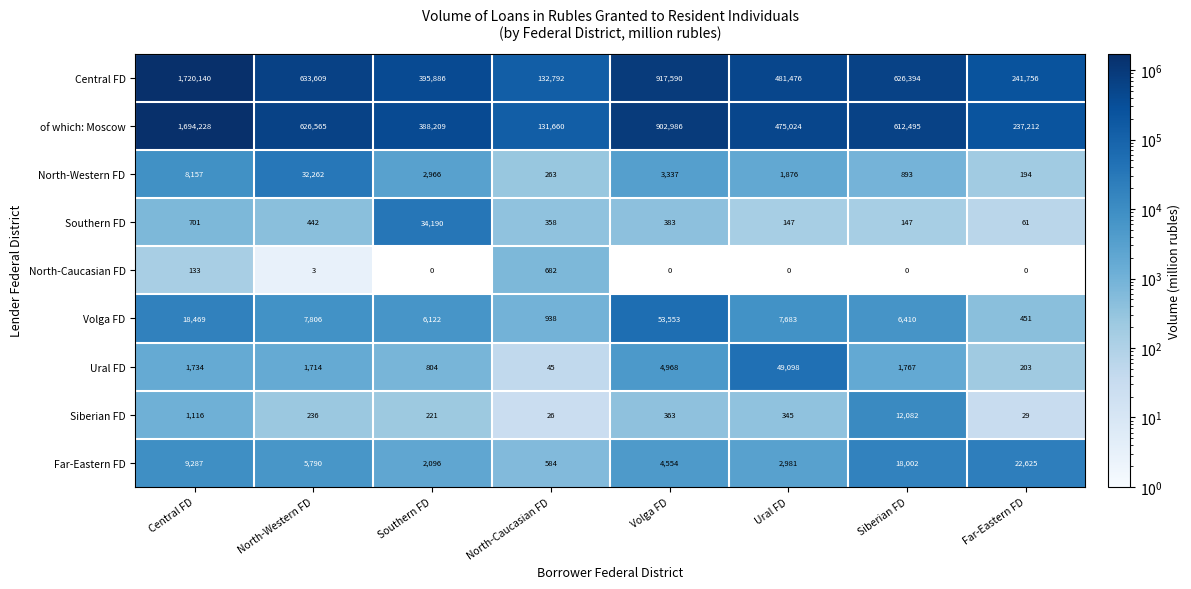

Which series has the widest spread of values?

Central FD